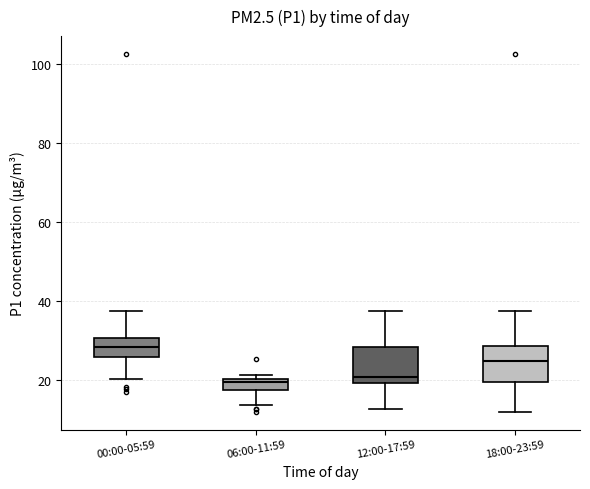

Where is the upper edge of the box for 18:00-23:59 on the y-axis? The values are not printed on the chart, so give them approximately, as read against the axis.

28